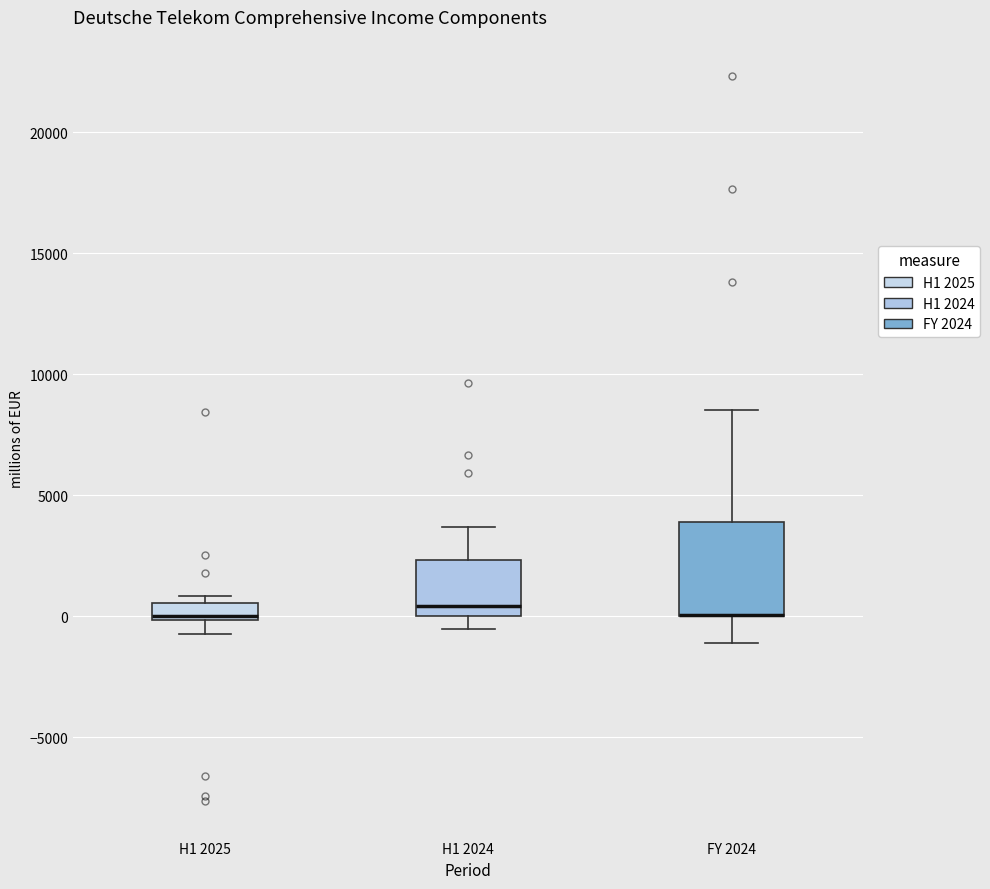

Comparing the boxes themselves (not the whiskers), which one is the tallest?

FY 2024